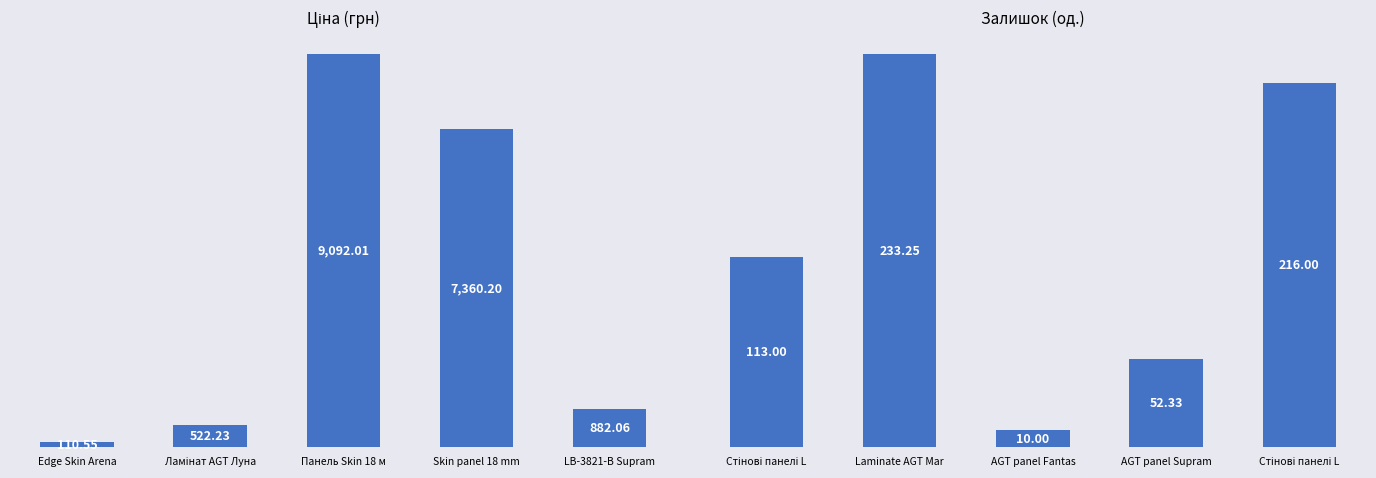

List the series in order of their peak value, highest first.

Ціна, Залишок